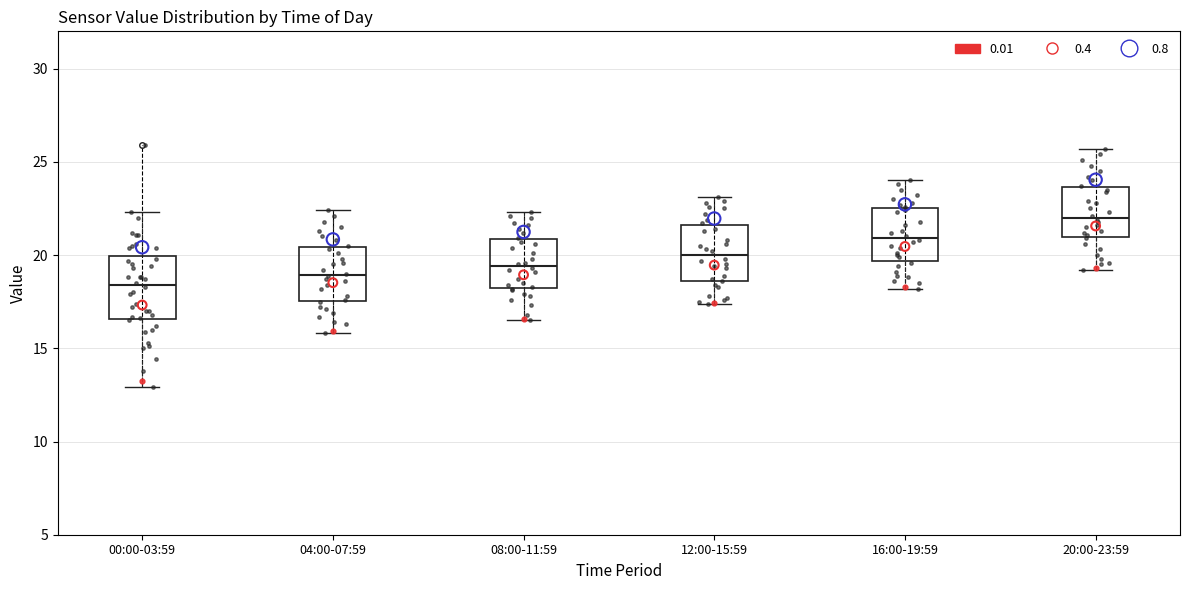

Where is the upper edge of the box for 20:00-23:59 on the y-axis? The values are not printed on the chart, so give them approximately, as read against the axis.

23.5